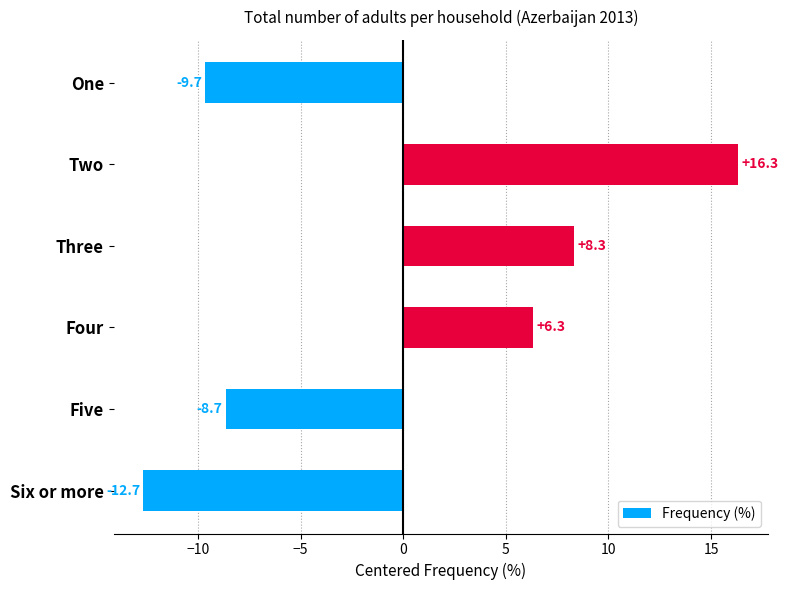

How many values are below 6?

3